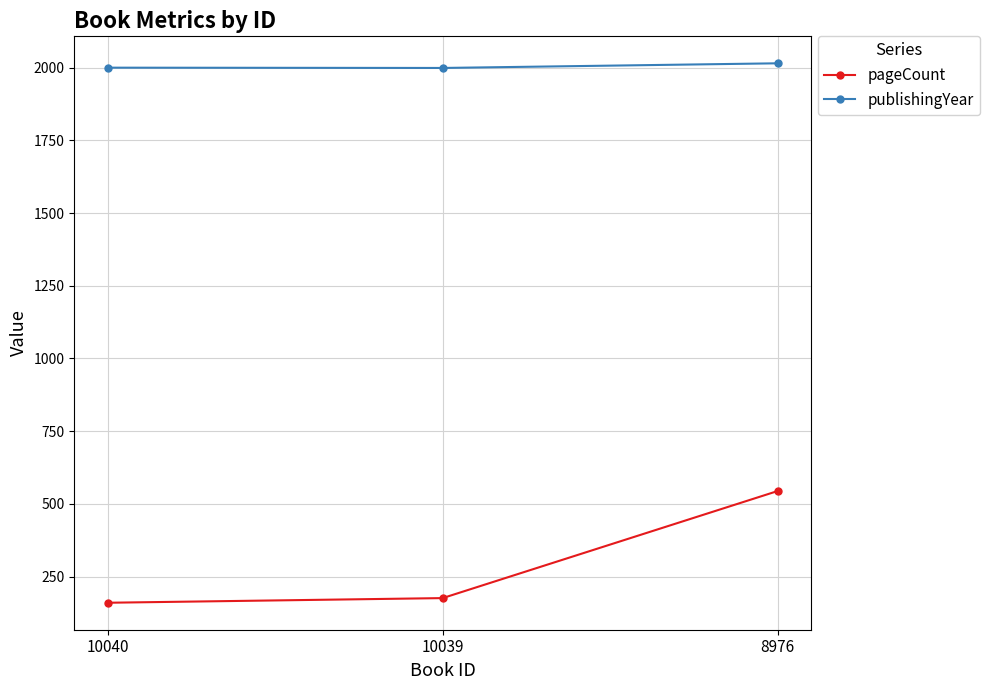

What is the value of the publishingYear point at the 3rd from the left?

2015